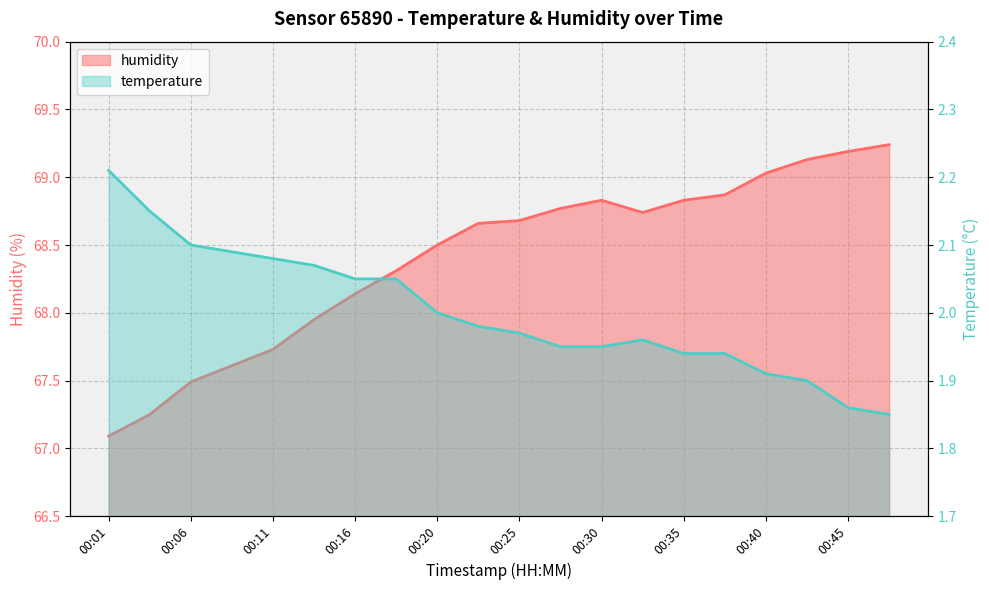

What is the approximate value at 00:13?

68.0